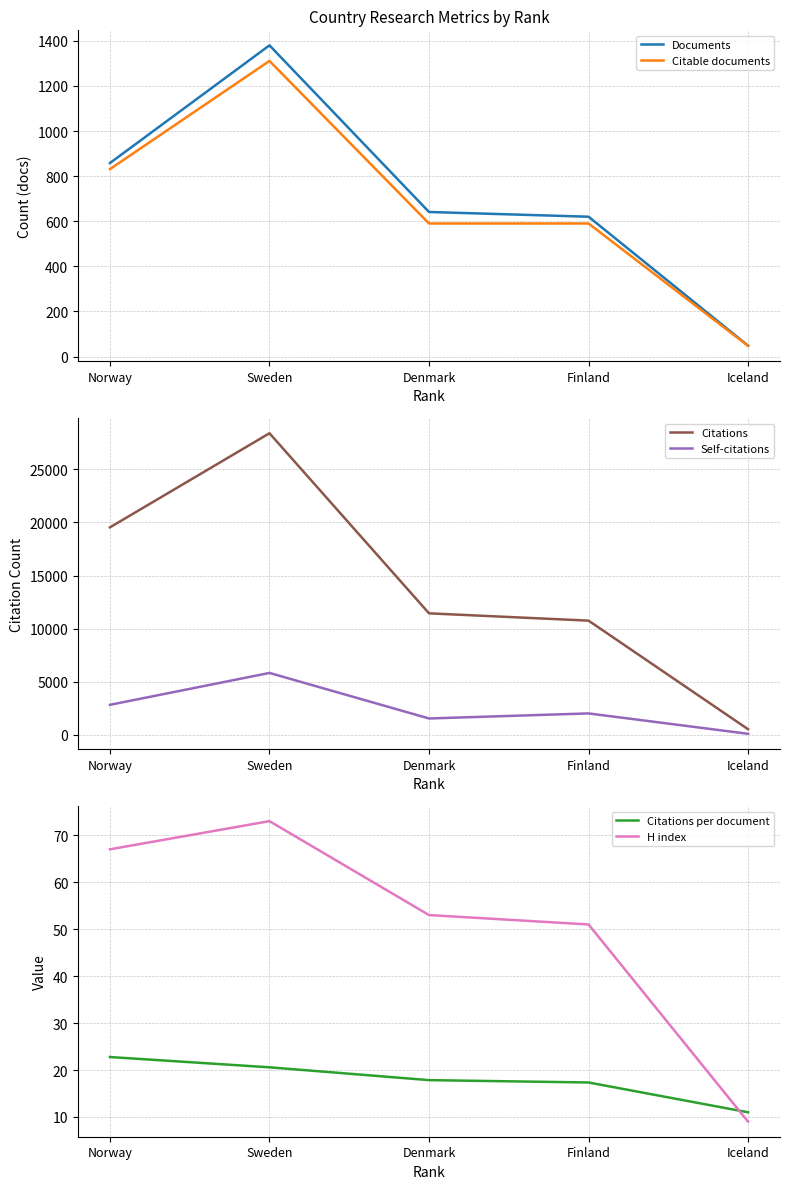

True or false: Self-citations and H index intersect in this chart.

False